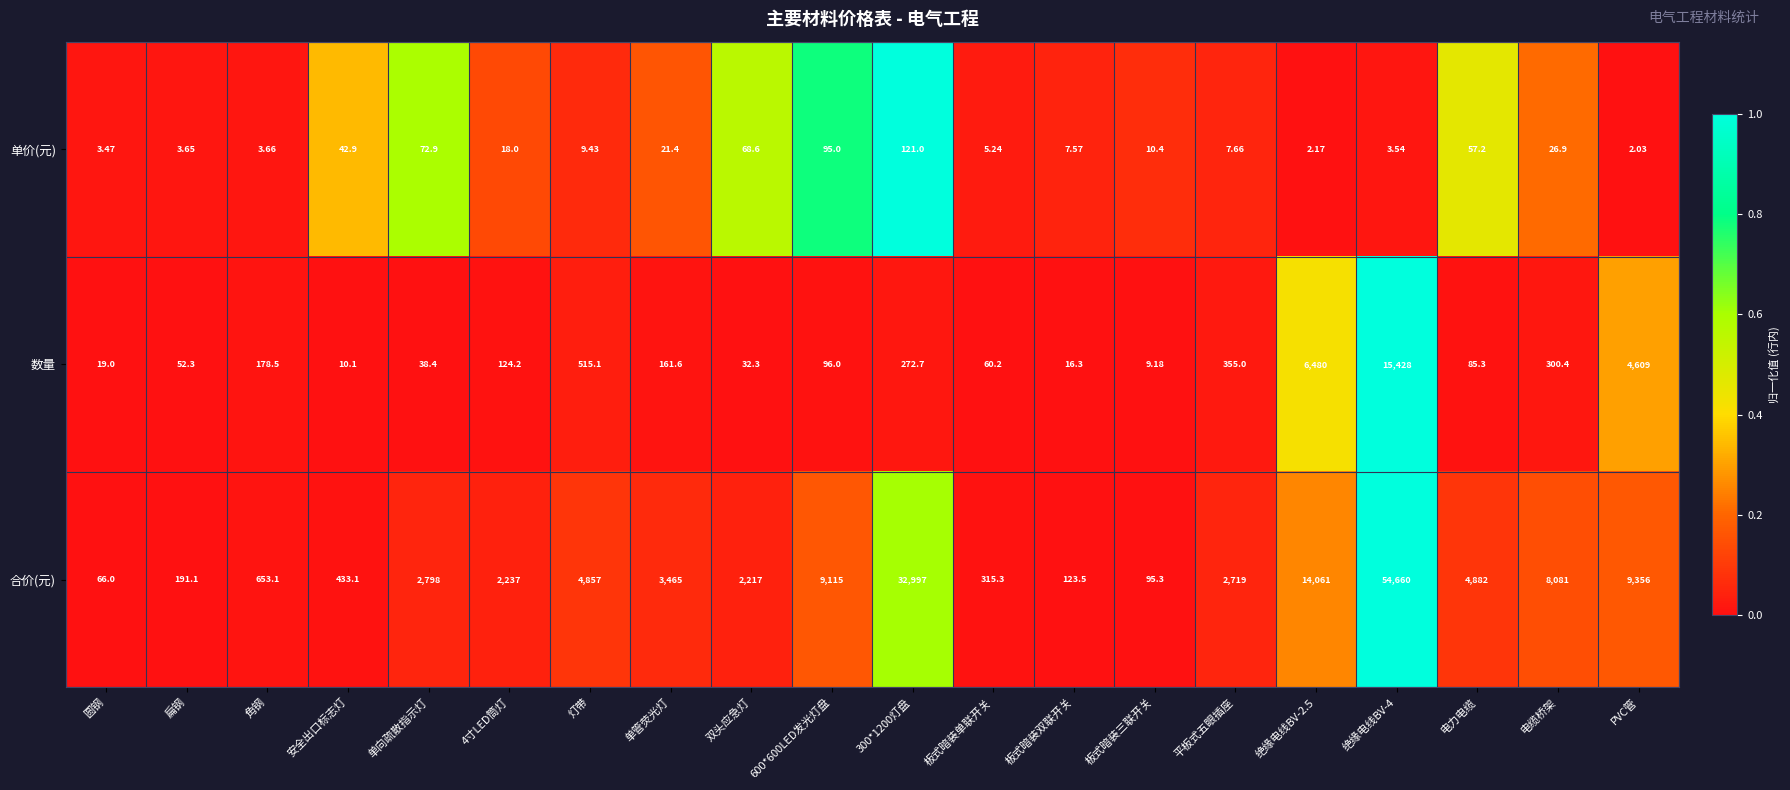

At 双头应急灯, list the series in order from largest to smallest.

合价(元), 单价(元), 数量